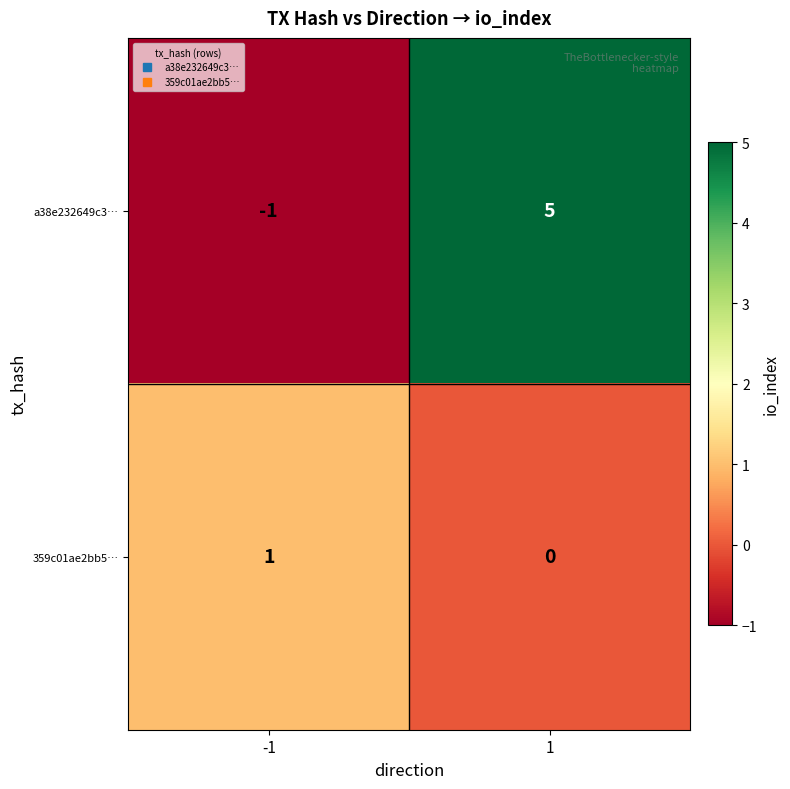

Which series has the largest range (max minus min)?

a38e232649c3…